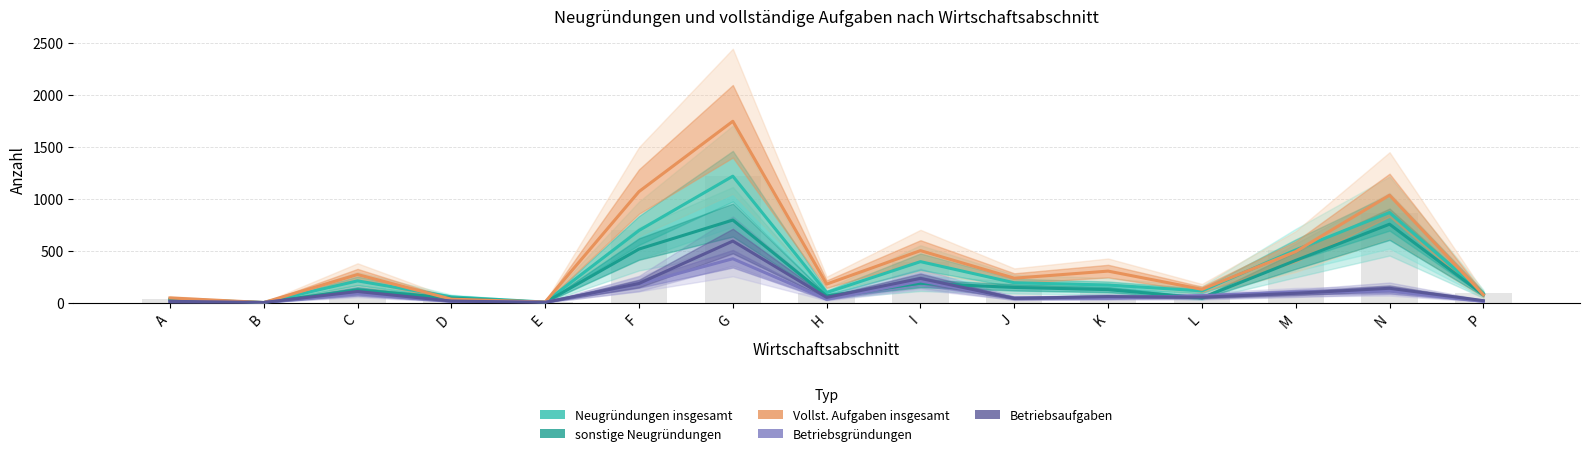

What are all the series names shown in the legend?

Neugründungen insgesamt, sonstige Neugründungen, Vollst. Aufgaben insgesamt, Betriebsgründungen, Betriebsaufgaben